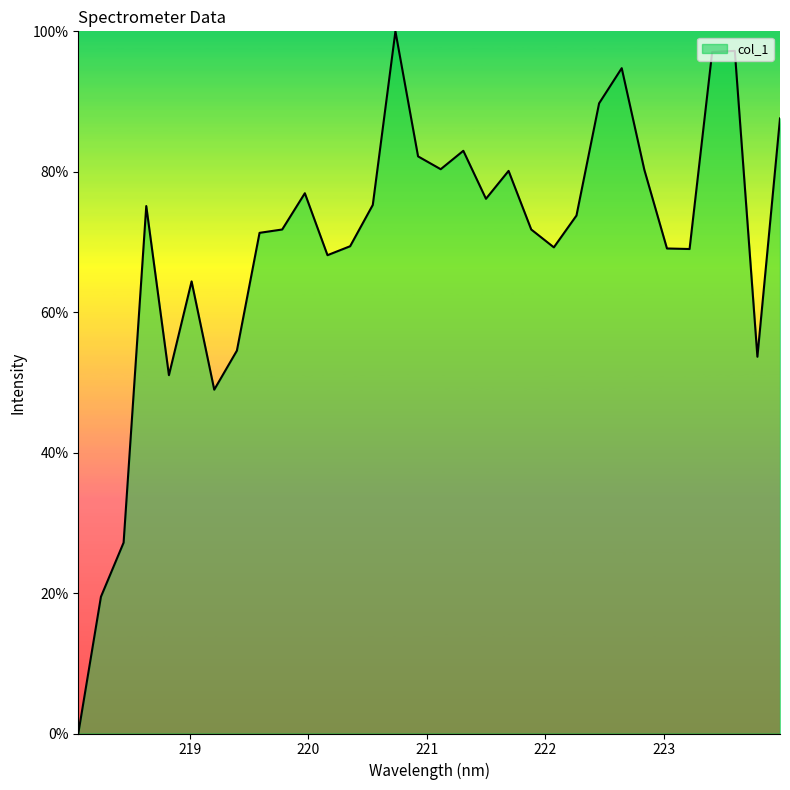

What is the maximum value shown in the chart?

100.0